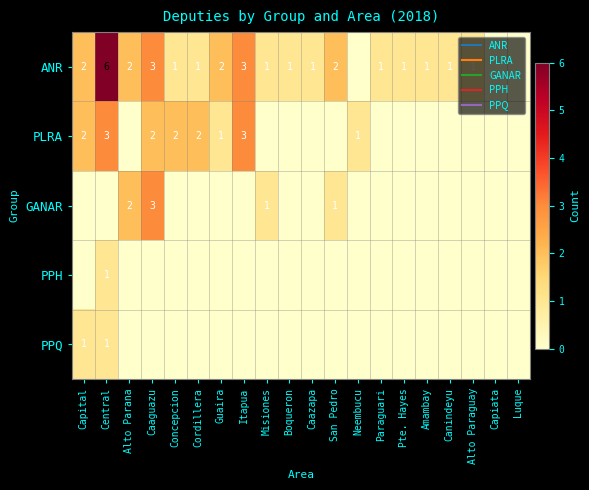

Is the value of GANAR at Neembucu greater than the value of ANR at San Pedro?

No